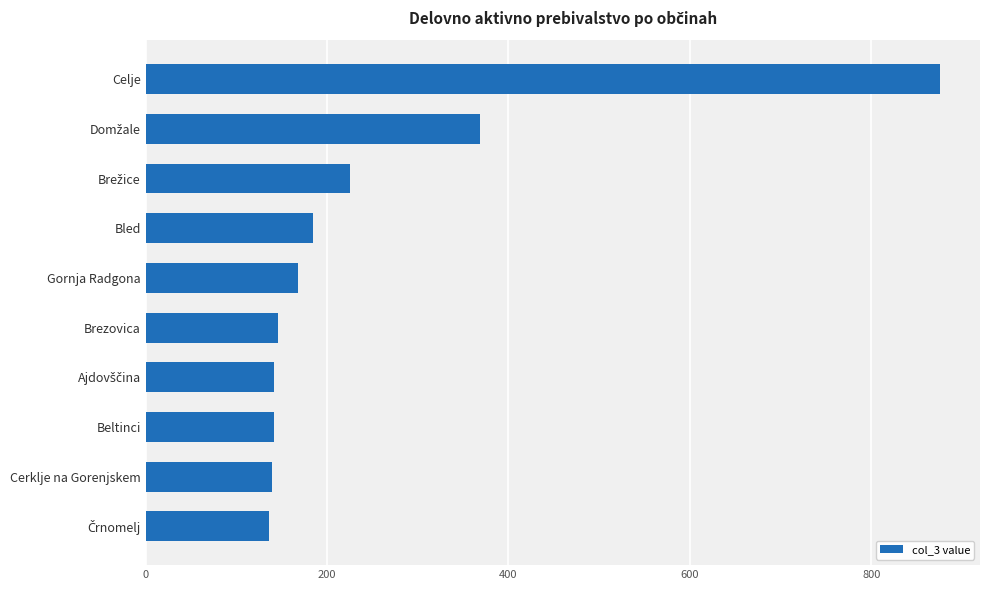

What is the difference between the maximum and minimum values?

740